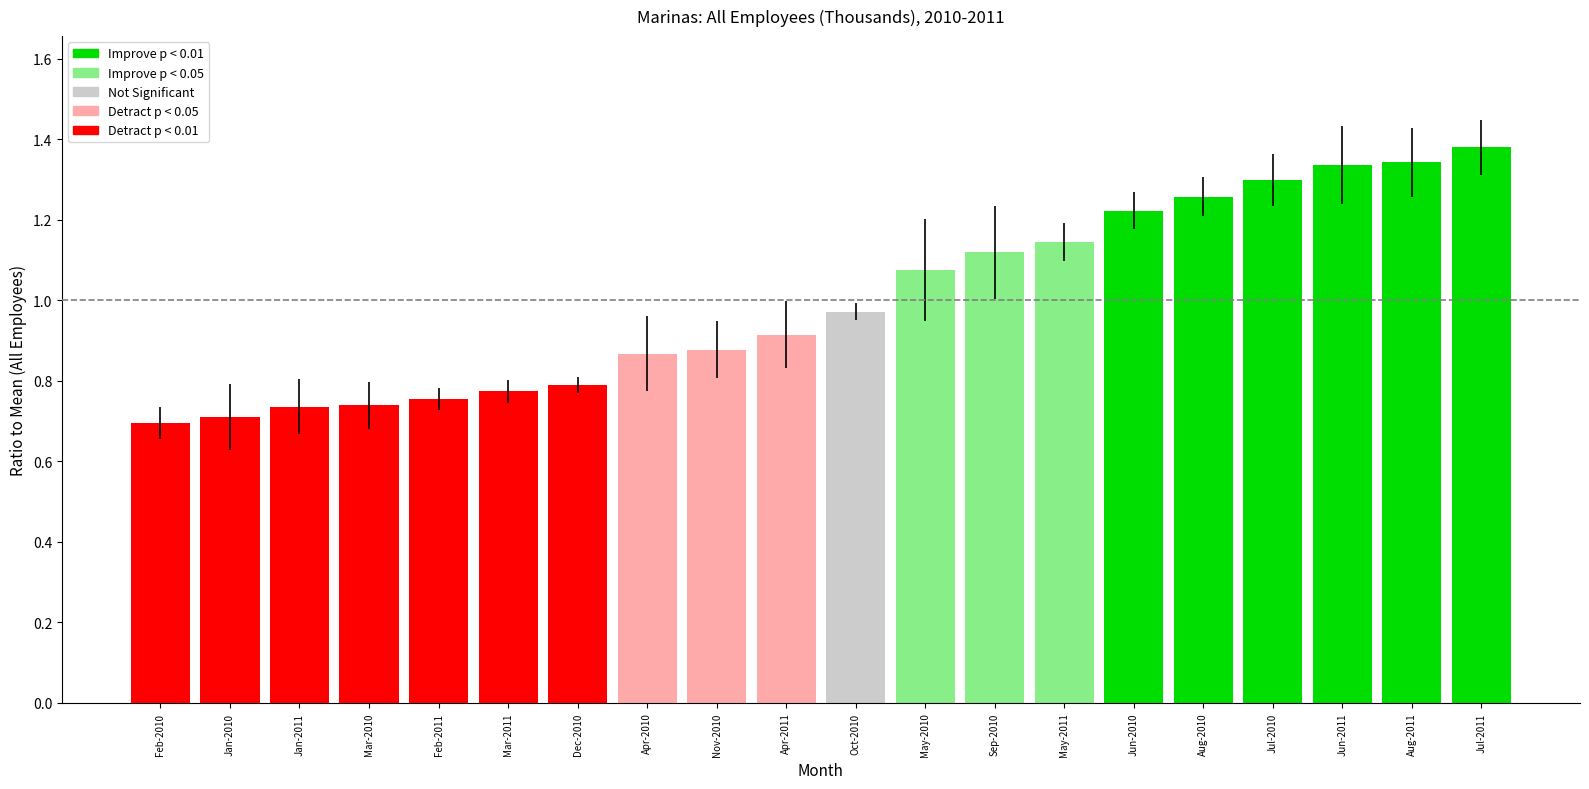

What is the difference between the second highest and minimum values?

0.6